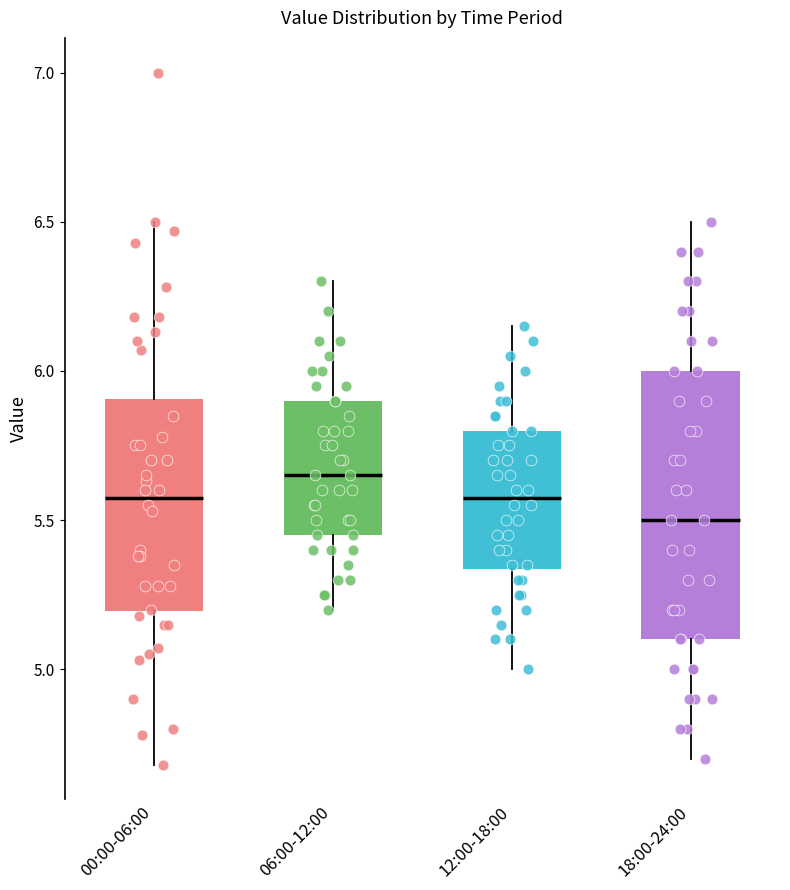

Reading left to right, transcribe this box plot: for each box, give where its median line is, the range the box spans, and where its two whiskers end, as read against the y-axis. The values are not printed on the chart, so give them approximately, as read against the axis.

00:00-06:00: median 5.60, box 5.20 to 5.90, whiskers 4.70 to 6.50
06:00-12:00: median 5.65, box 5.45 to 5.90, whiskers 5.20 to 6.30
12:00-18:00: median 5.60, box 5.35 to 5.80, whiskers 5.00 to 6.15
18:00-24:00: median 5.50, box 5.10 to 6.00, whiskers 4.70 to 6.50